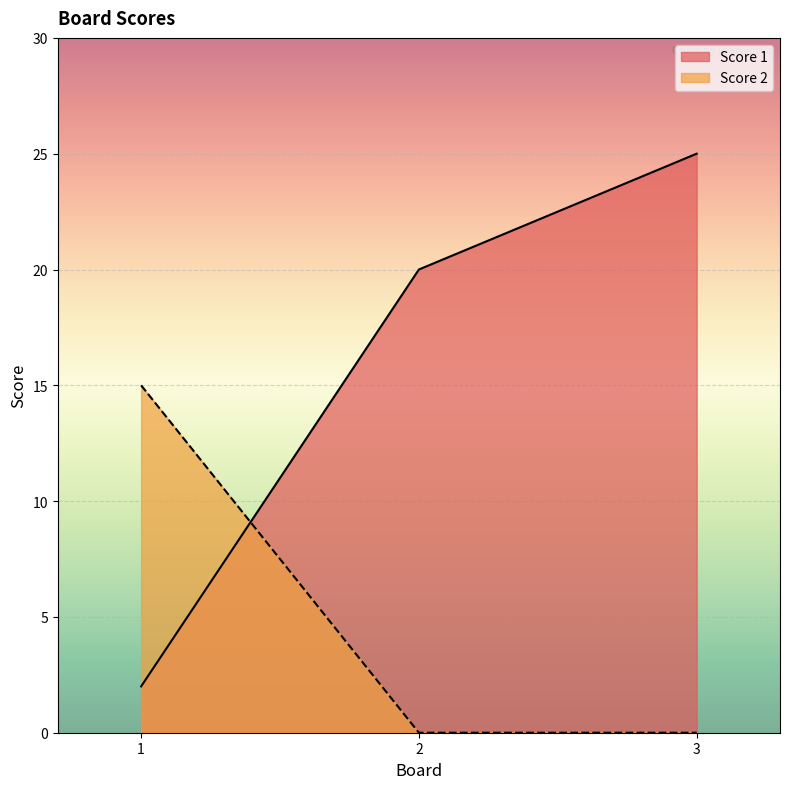

At 1, list the series in order from smallest to largest.

Score 1, Score 2